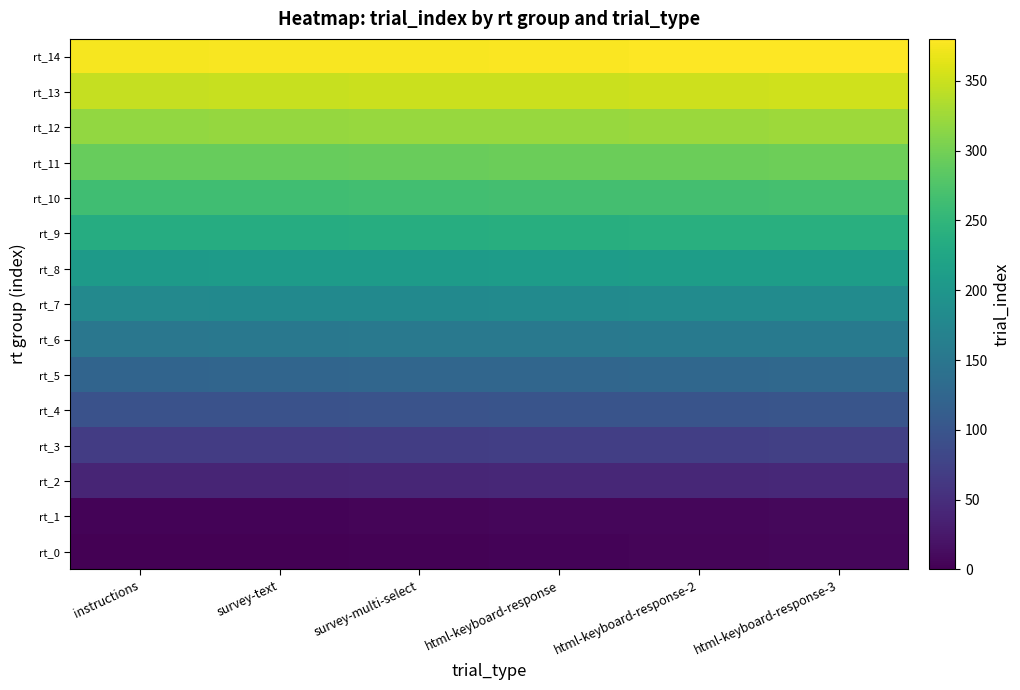

Rank the series by their maximum value, from highest to lowest.

rt_14, rt_13, rt_12, rt_11, rt_10, rt_9, rt_8, rt_7, rt_6, rt_5, rt_4, rt_3, rt_2, rt_1, rt_0